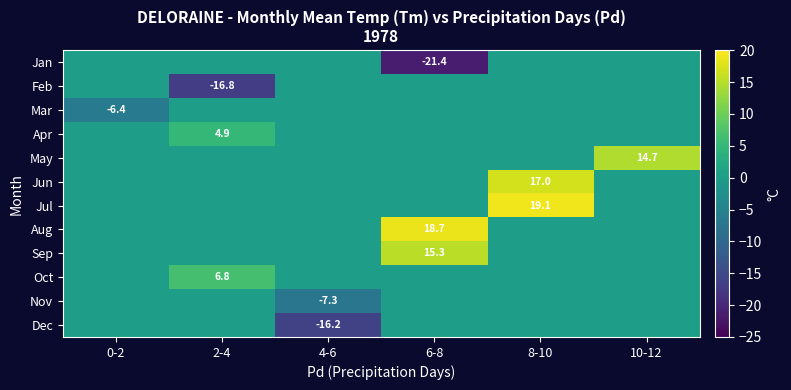

How many values in Nov are below zero?

1